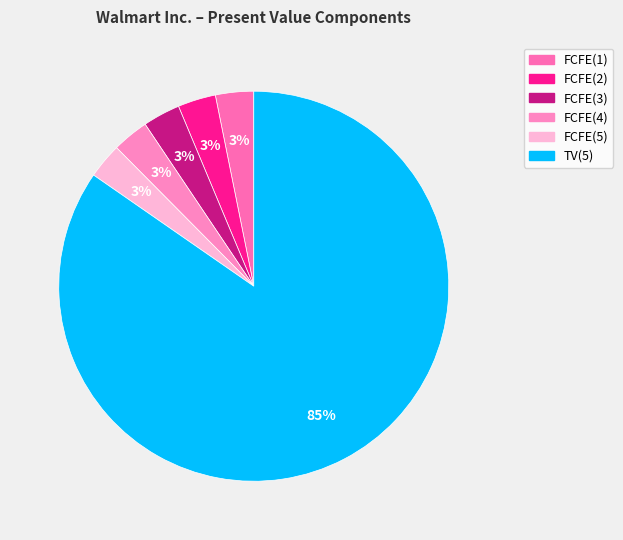

True or false: FCFE(2) accounts for 9% of the total.

False